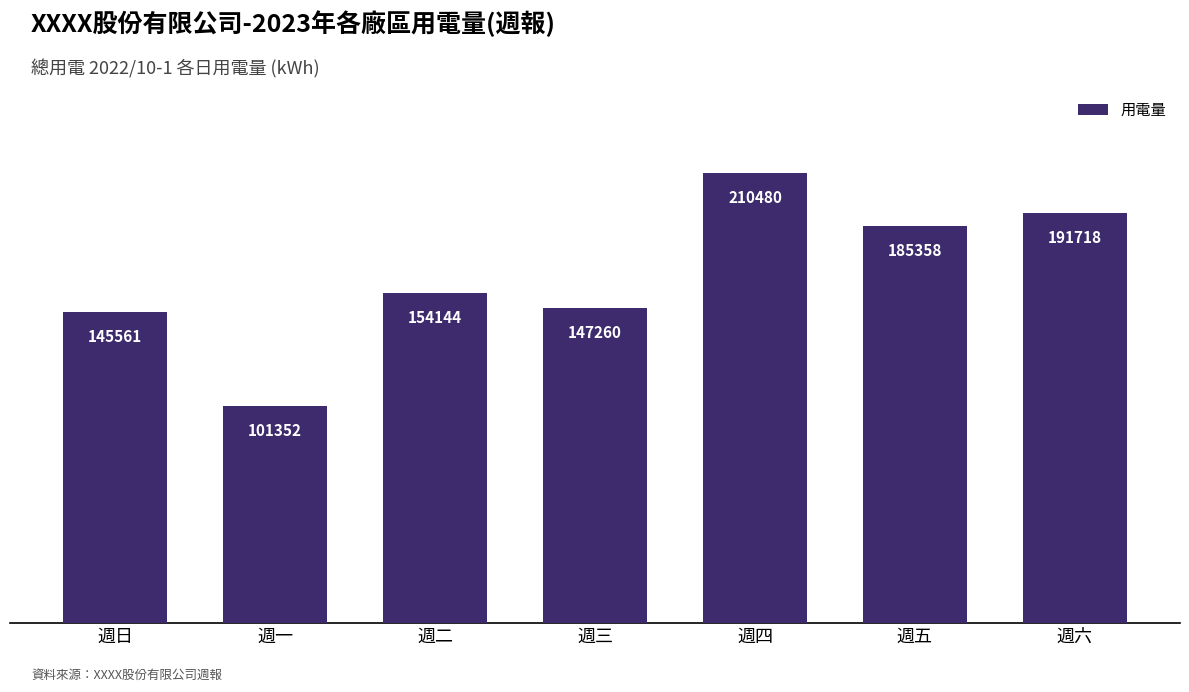

How many categories are shown in the chart?

7